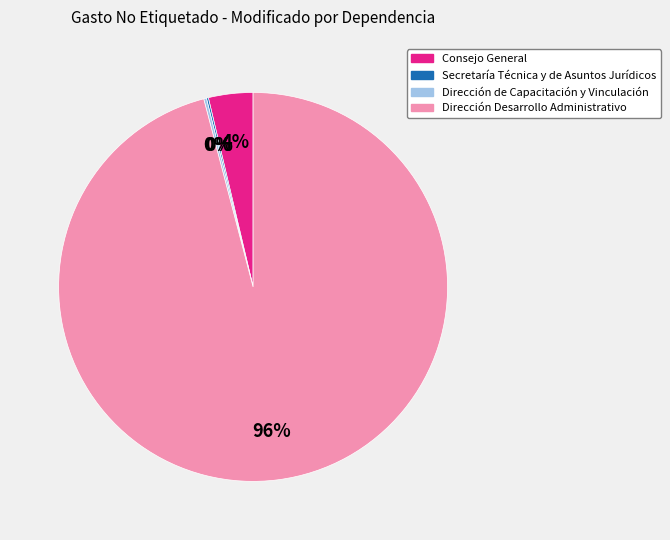

To the nearest percent, what is the difference between the largest and smallest slice percentages?

96%